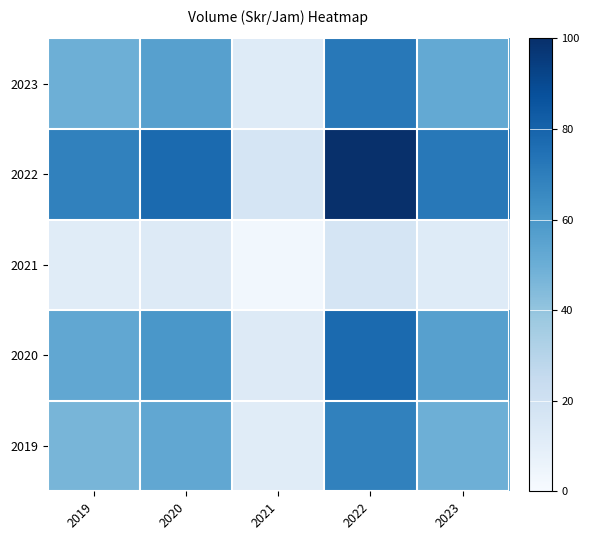

At 2022, list the series in order from smallest to largest.

2021, 2019, 2023, 2020, 2022